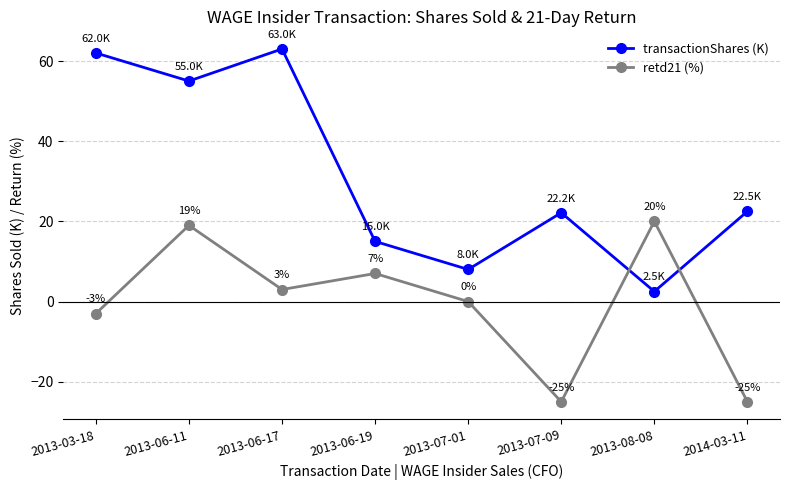

What is the value of the retd21 (%) point at the 7th from the left?

20.0